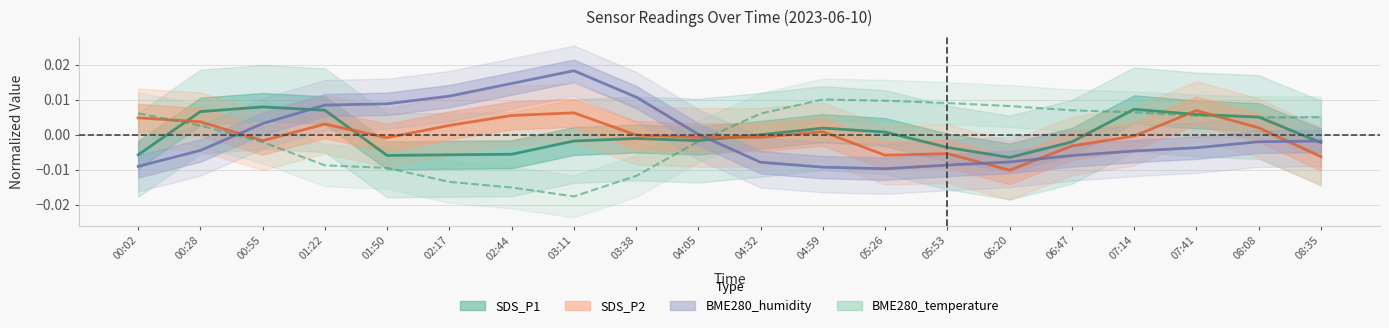

Does the chart display data point markers on the line(s)?

No